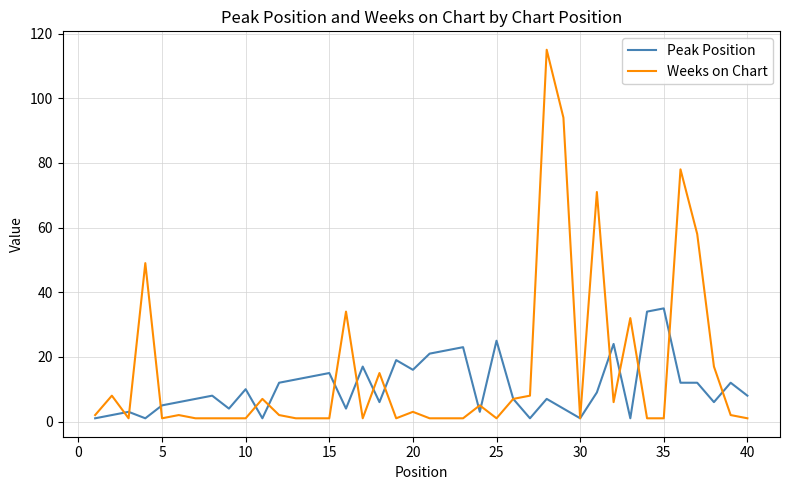

Which series has the widest spread of values?

Weeks on Chart